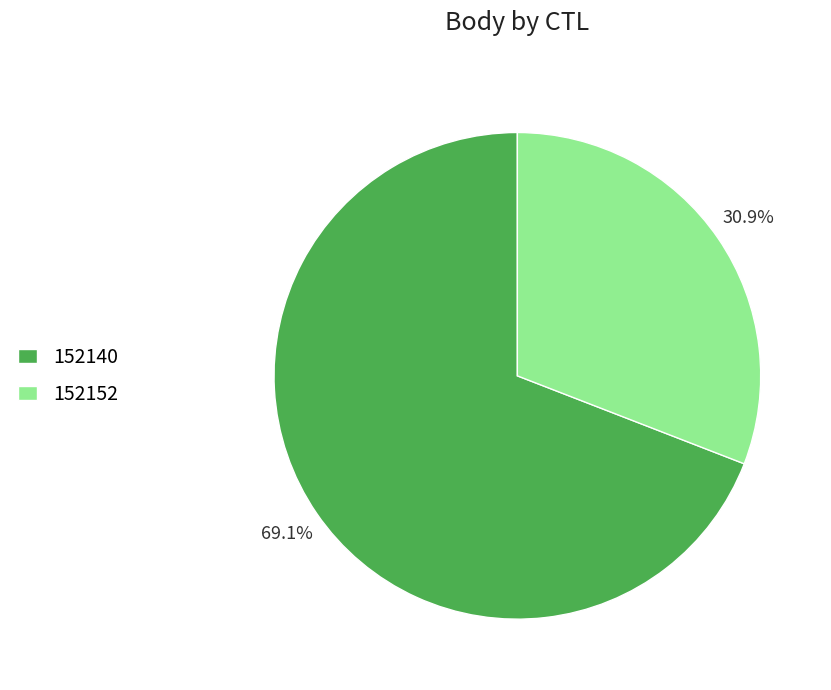

How many segments does this pie chart have?

2